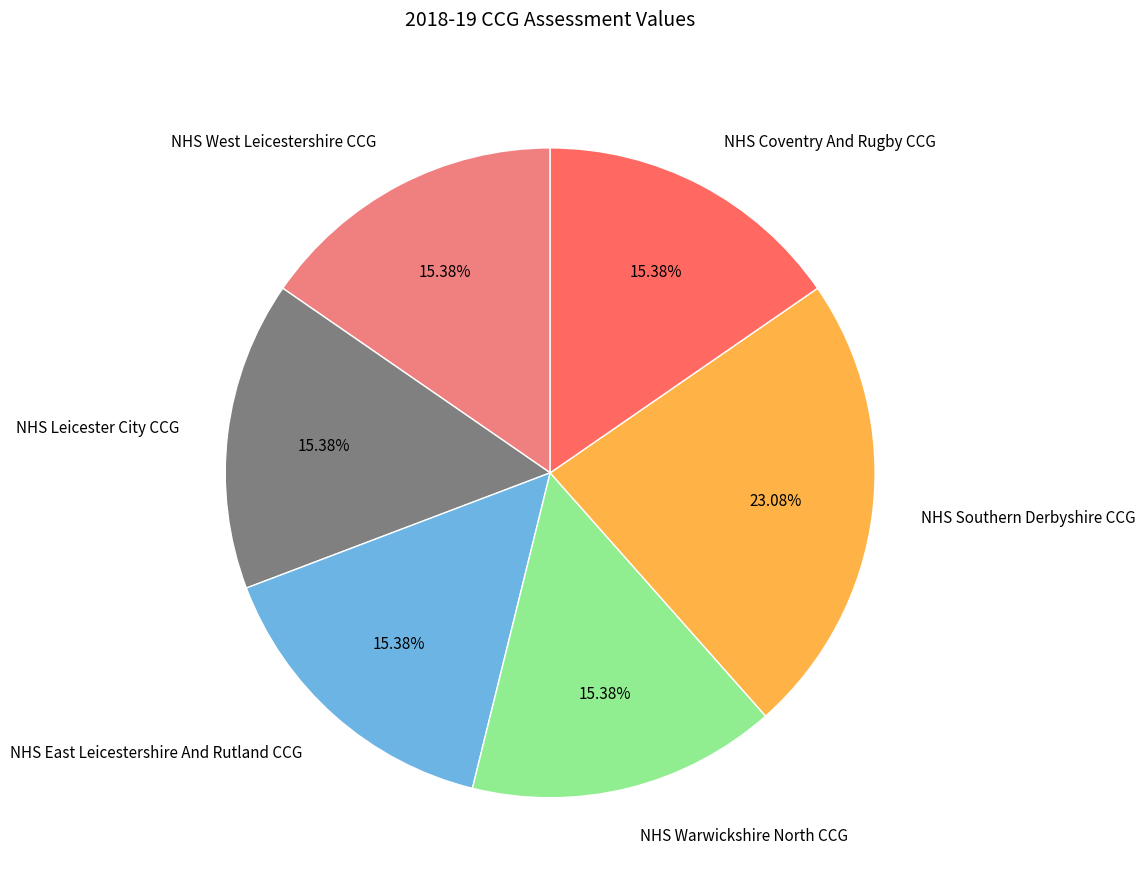

Which slice is the largest?

NHS Southern Derbyshire CCG